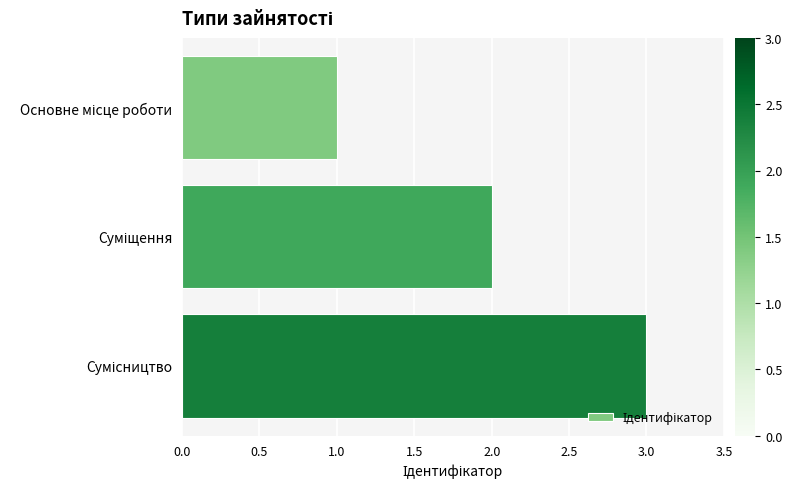

How many values are between 1 and 3?

3